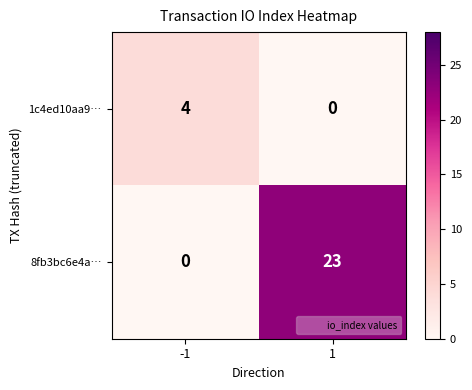

Rank the series by their maximum value, from lowest to highest.

1c4ed10aa9…, 8fb3bc6e4a…